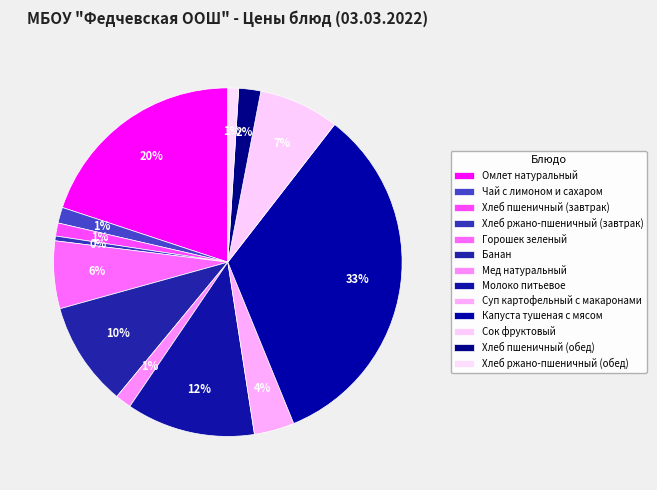

How many segments does this pie chart have?

13